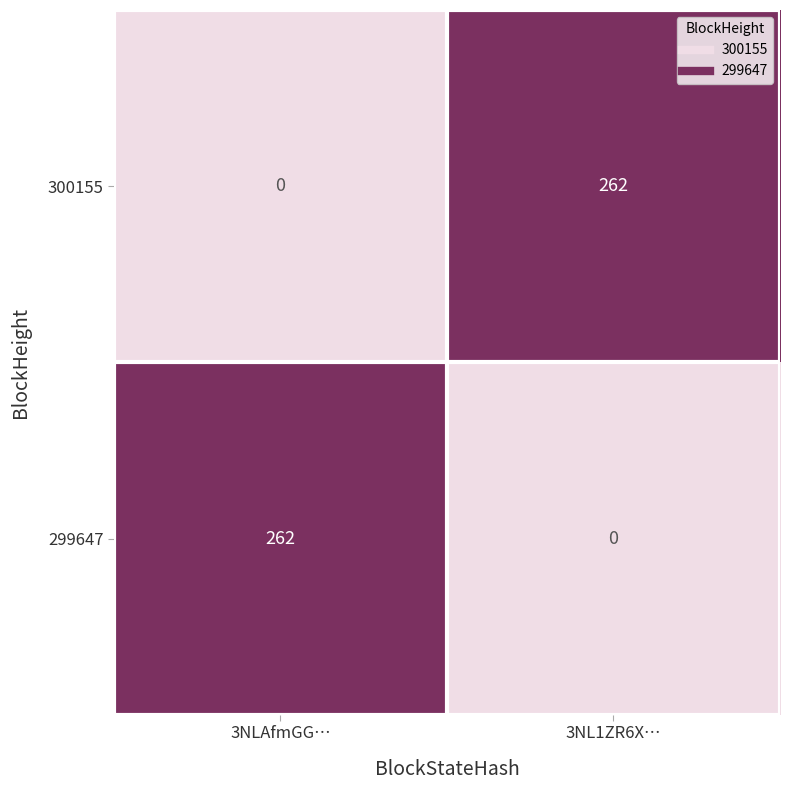

What is the total value across all series at 3NLAfmGG…?

262